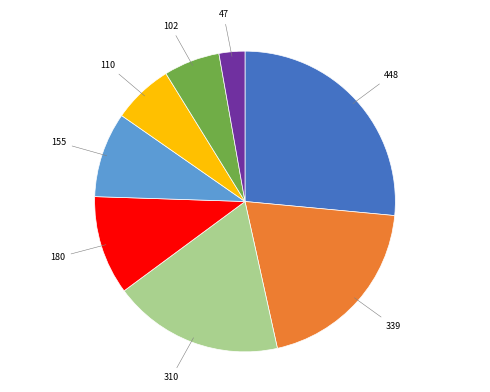

Is there a majority slice in this chart?

No